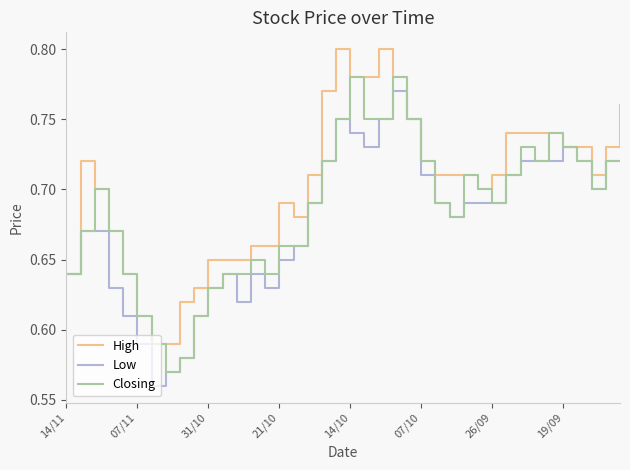

True or false: Low has more than 1 interior local peaks.

True